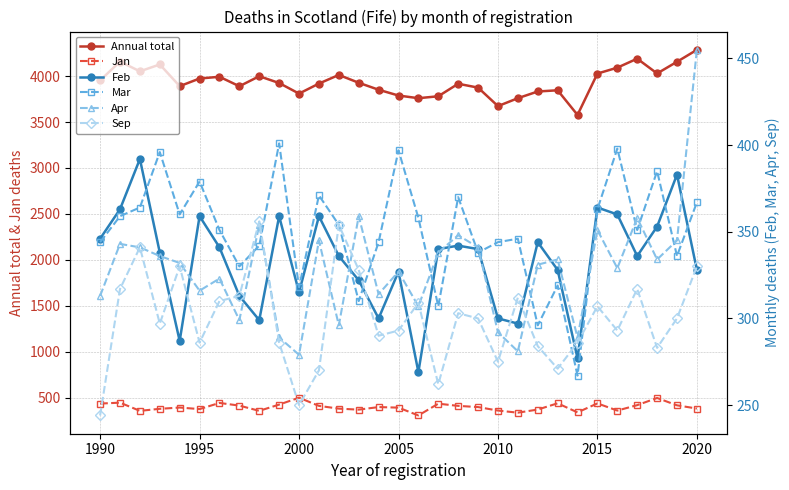

What are all the series names shown in the legend?

Annual total, Jan, Feb, Mar, Apr, Sep